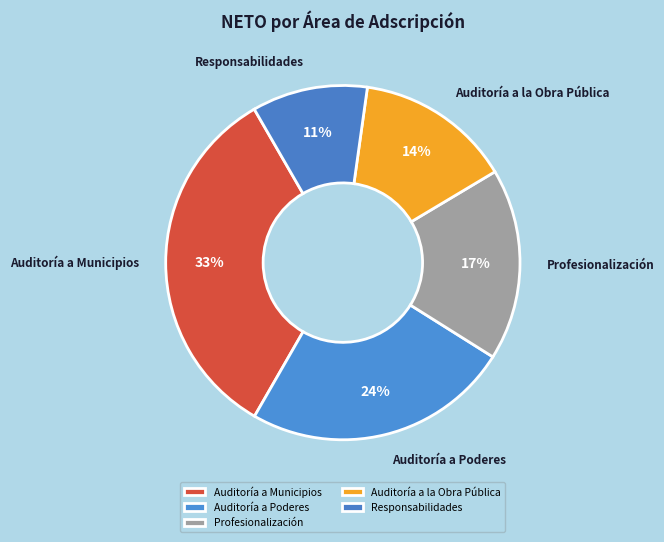

Combined, do Responsabilidades and Auditoría a Municipios account for over 50%?

No